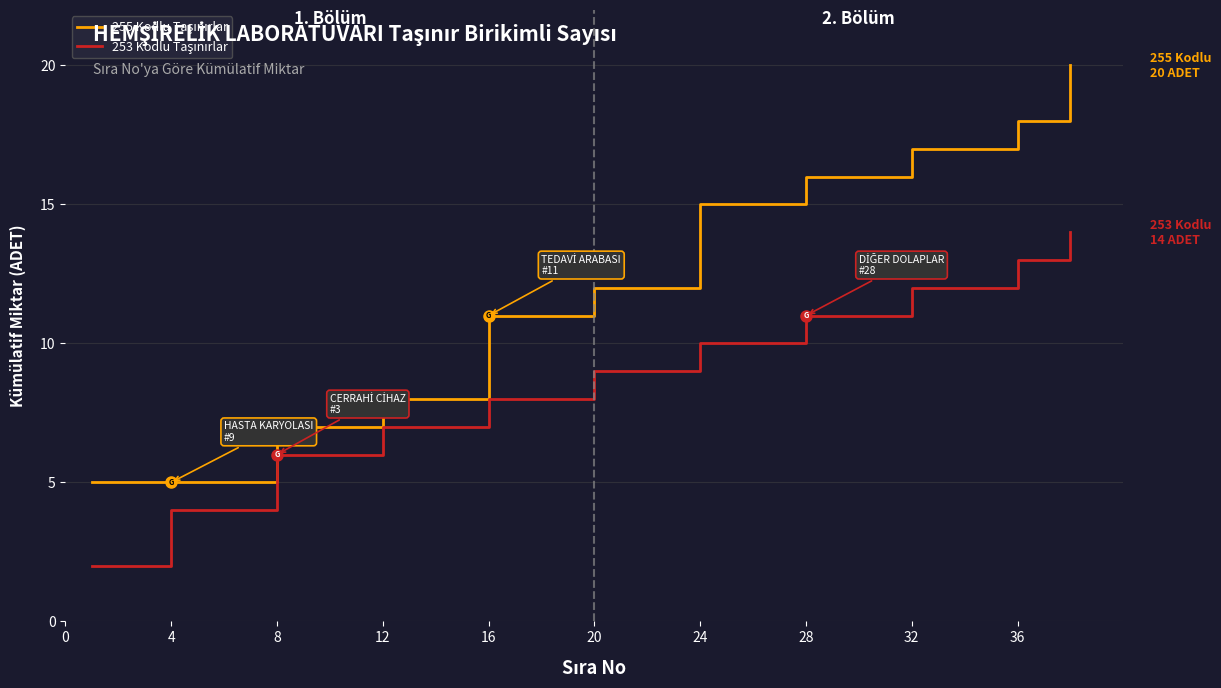

Is this an area chart (filled region under the line)?

No